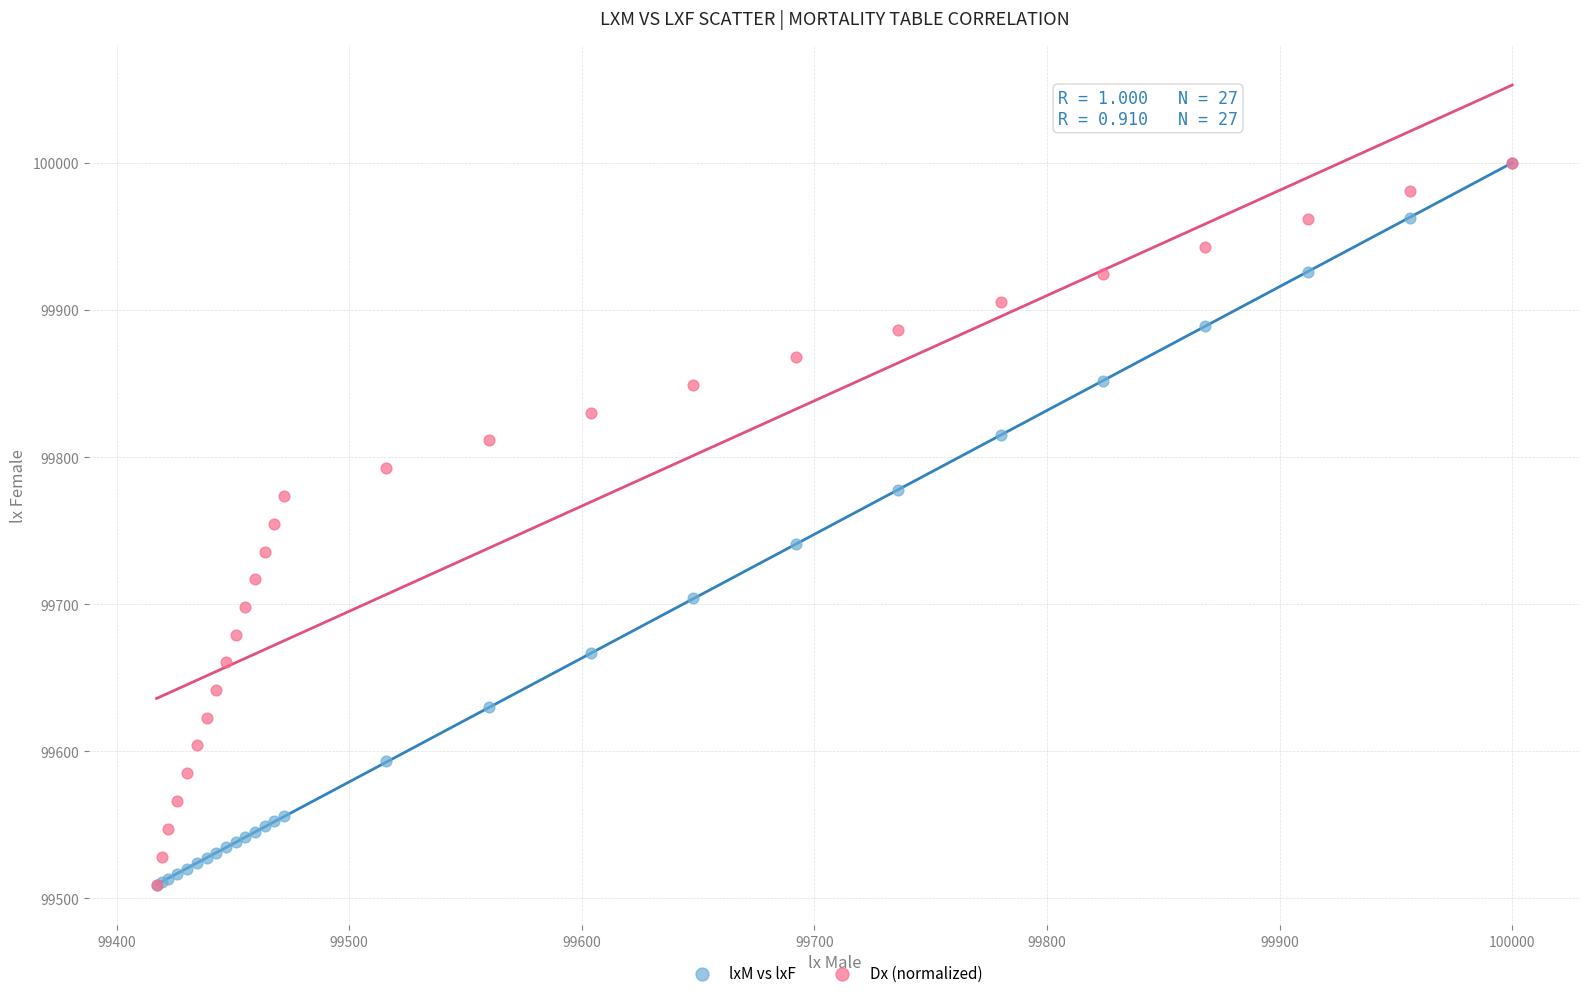

What are all the series names shown in the legend?

lxM vs lxF, Dx (normalized)